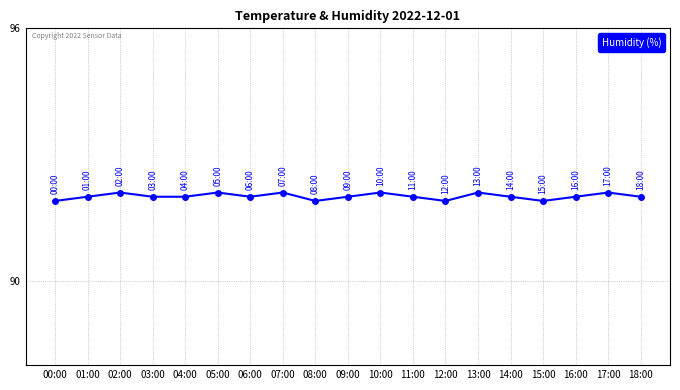

What is the smallest value displayed?

91.9